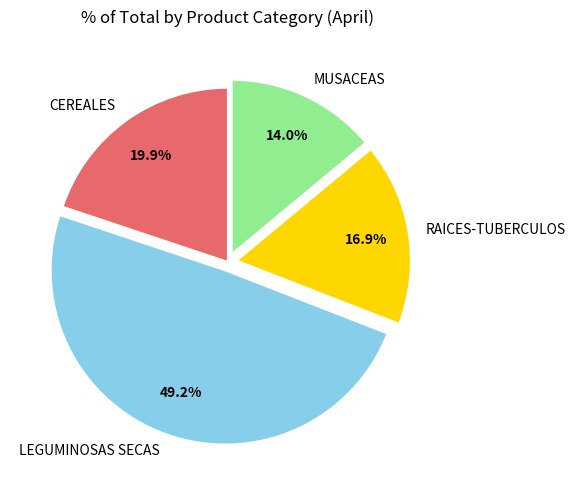

What percentage is the CEREALES slice, to the nearest percent?

20%